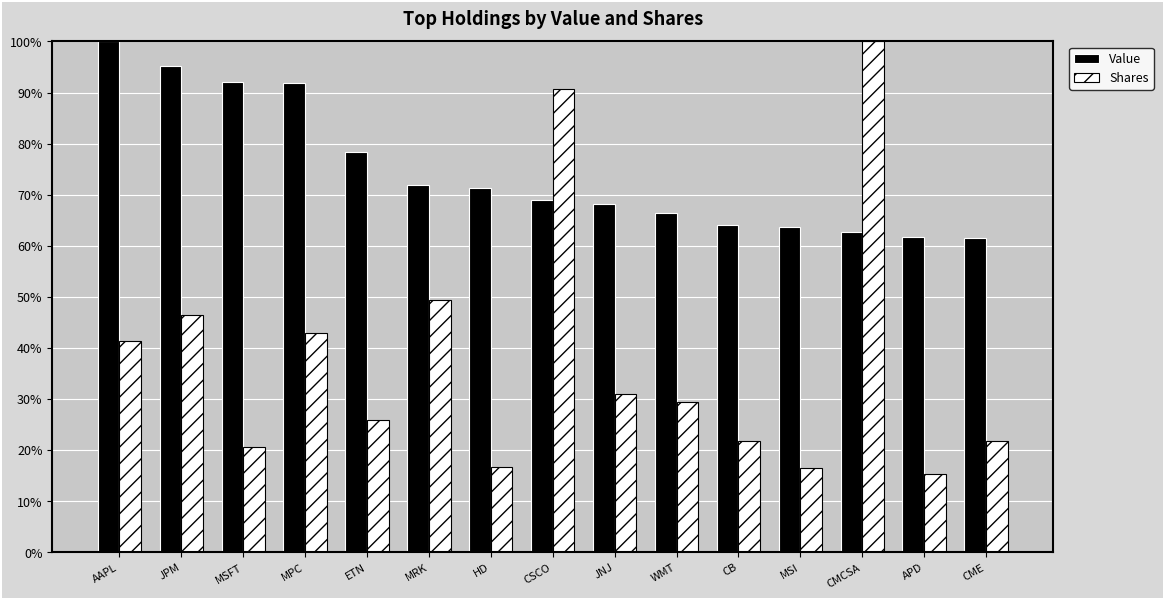

Which series has the largest total across all categories?

Value